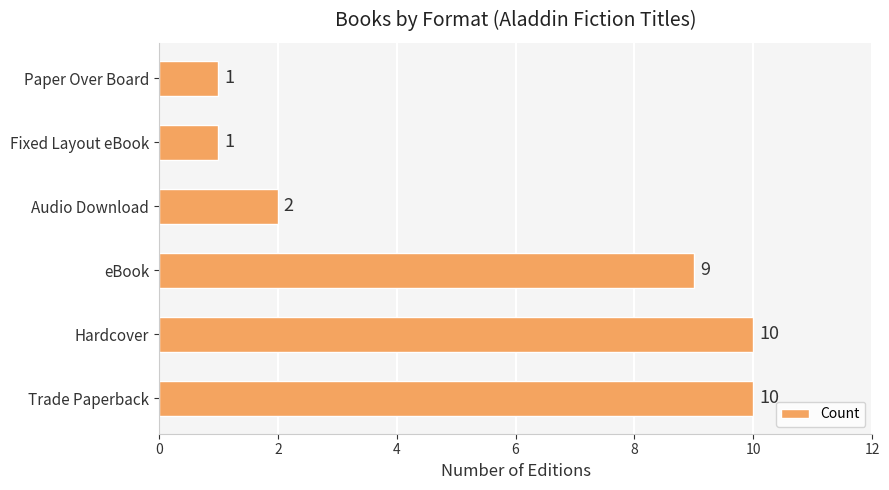

Count the number of categories in the chart.

6